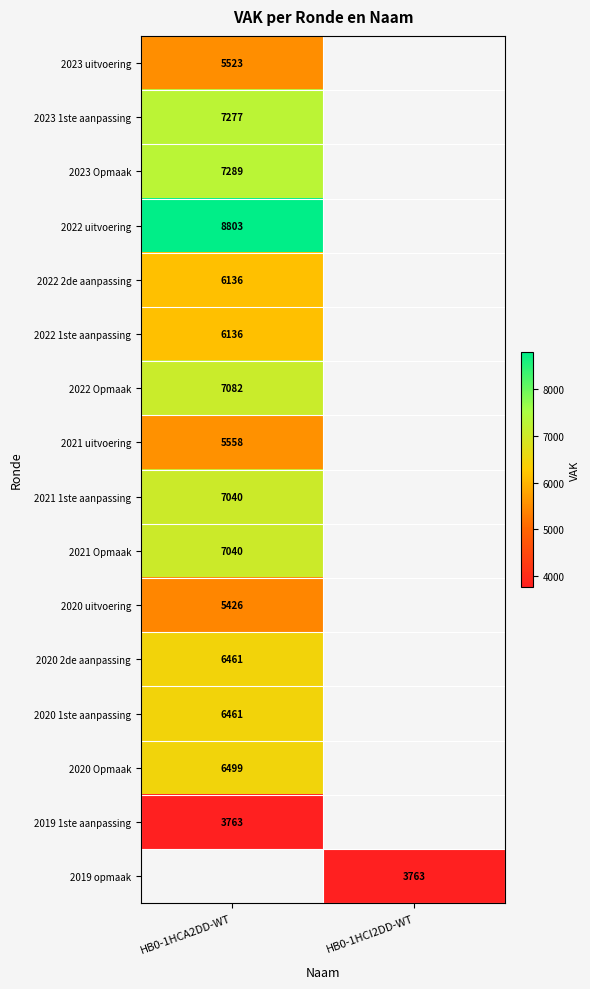

Is it true that 2022 2de aanpassing equals 6136 at HB0-1HCA2DD-WT?

True